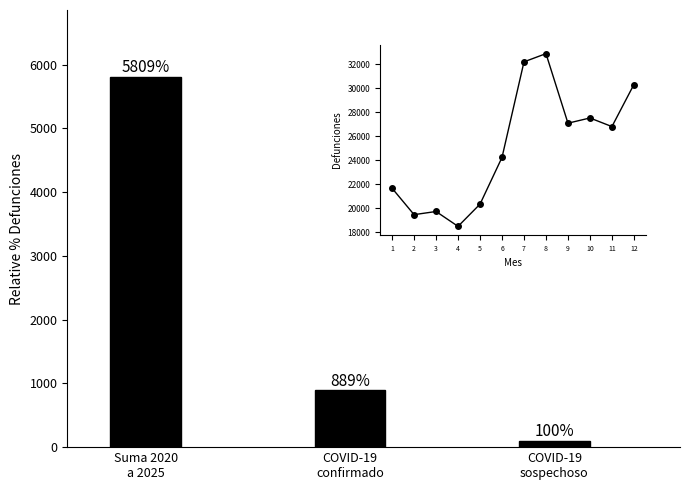

Where does the Defunciones observadas (NO COVID-19) series first go above 20893?

ene